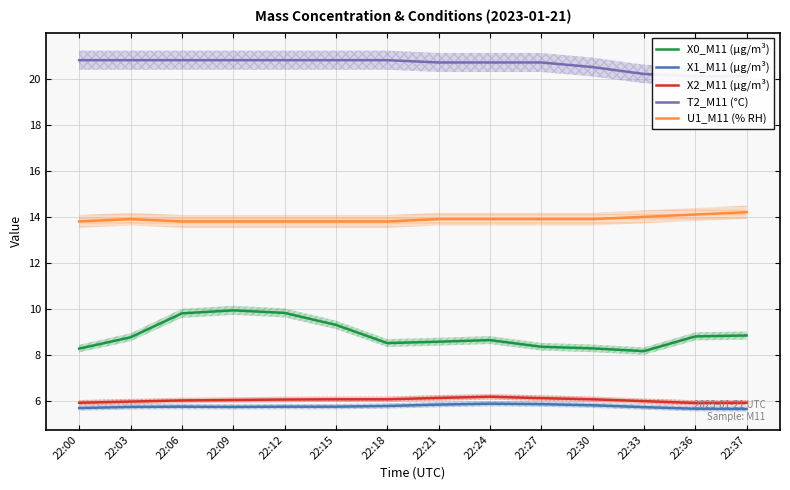

What is the difference between the second highest and second lowest values in the U1_M11 (% RH) series?

0.3